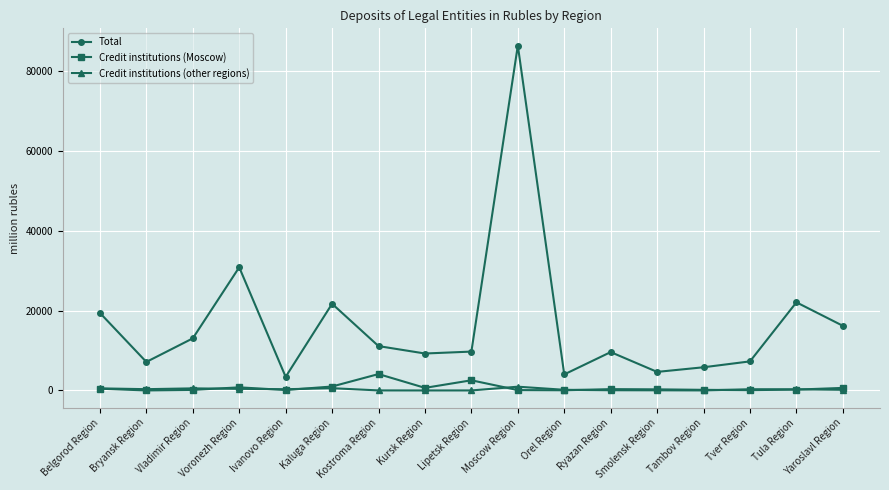

Is the value of Credit institutions (Moscow) at Ryazan Region greater than the value of Total at Belgorod Region?

No